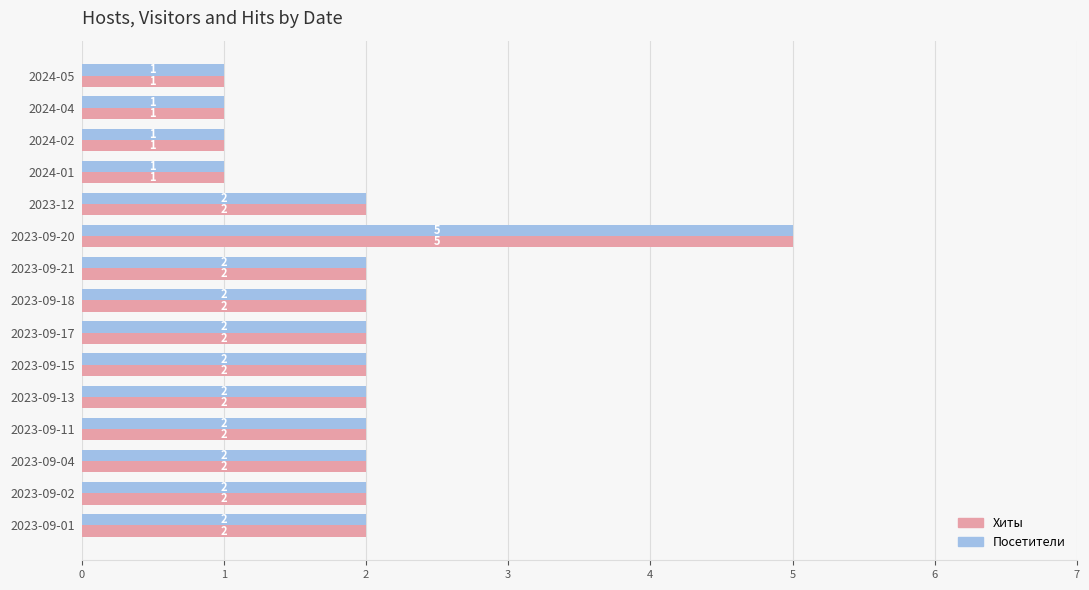

Which category has the highest value in the Хиты series?

2023-09-20